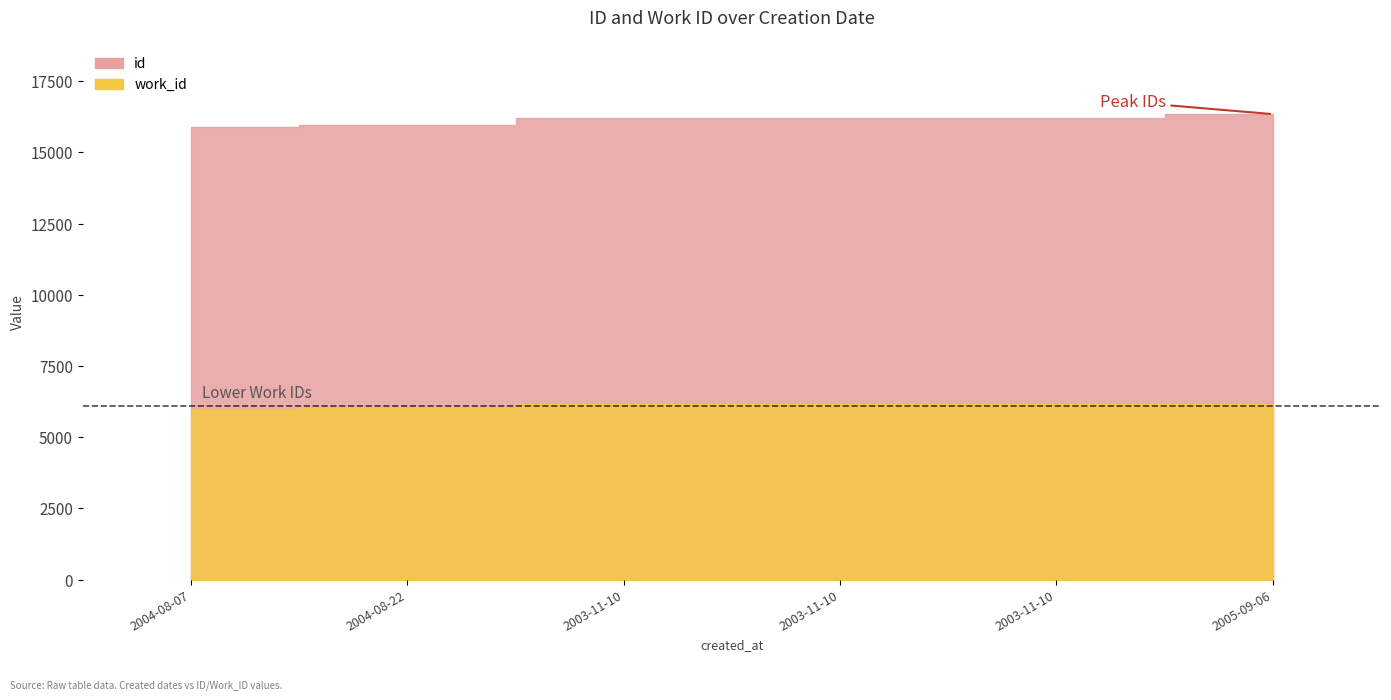

What is the value of the id point at the 5th from the left?

16220